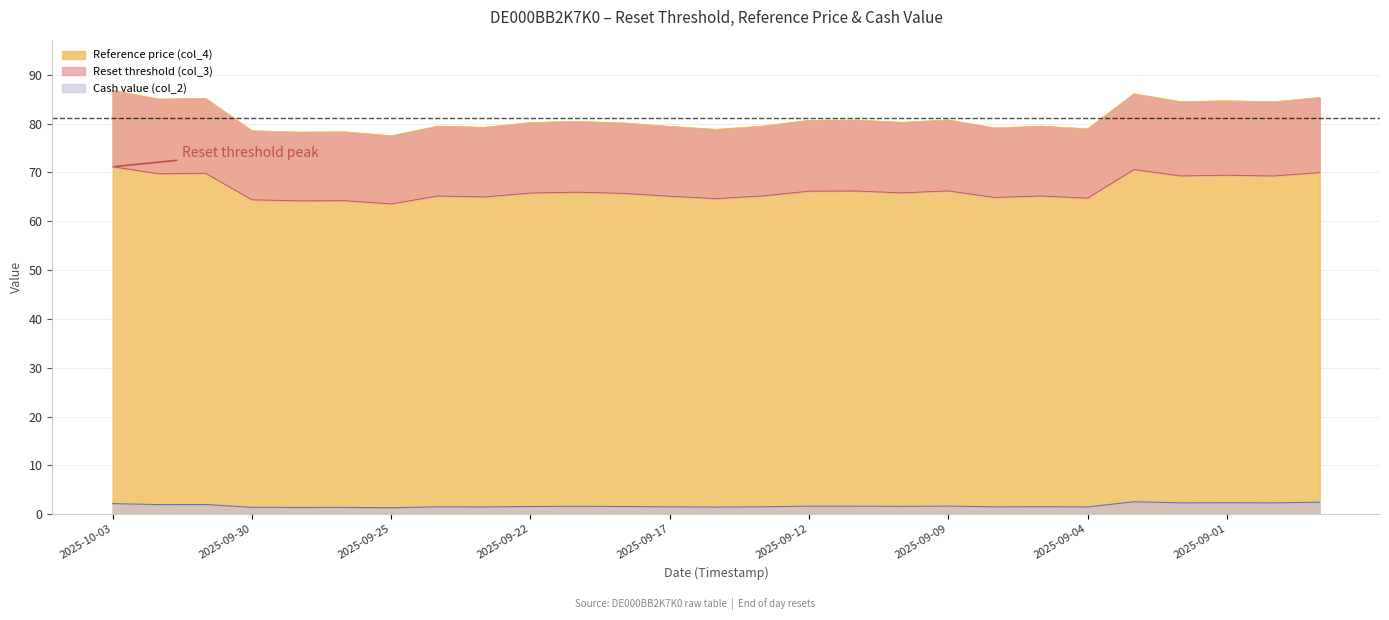

Does the chart have visible grid lines?

Yes